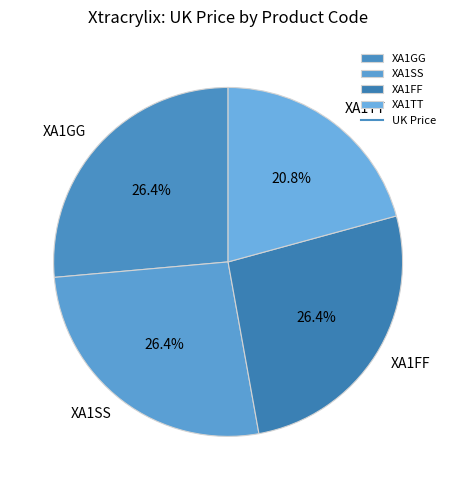

Combined, what portion of the pie is XA1FF and XA1GG?

52.8%